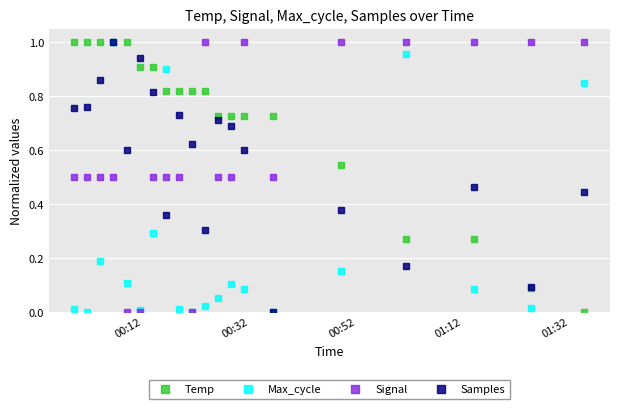

After their last crossing, which series has the higher values: Signal or Temp?

Signal